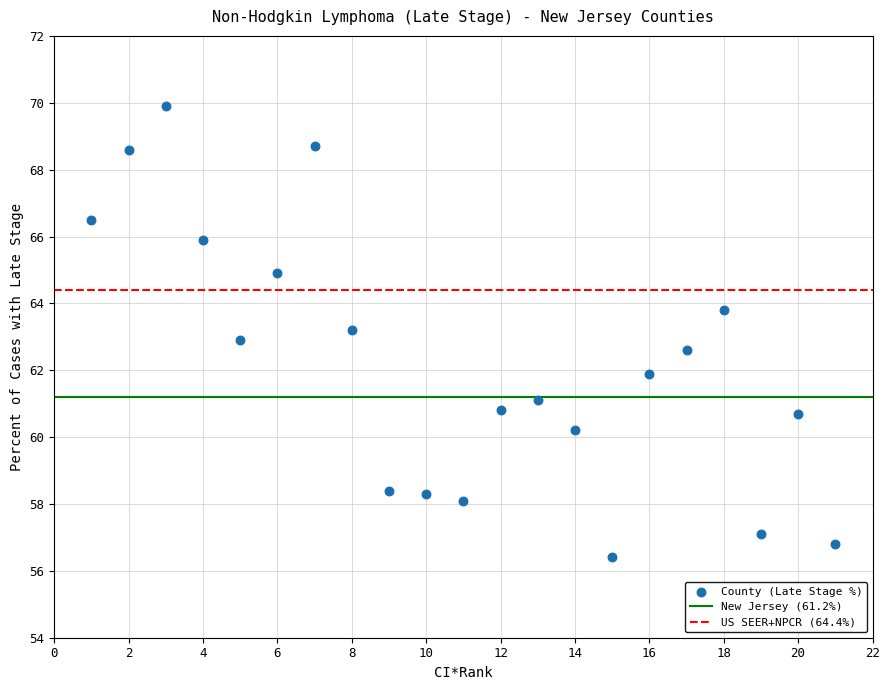

What is the range of Y values (max minus min)?

13.5